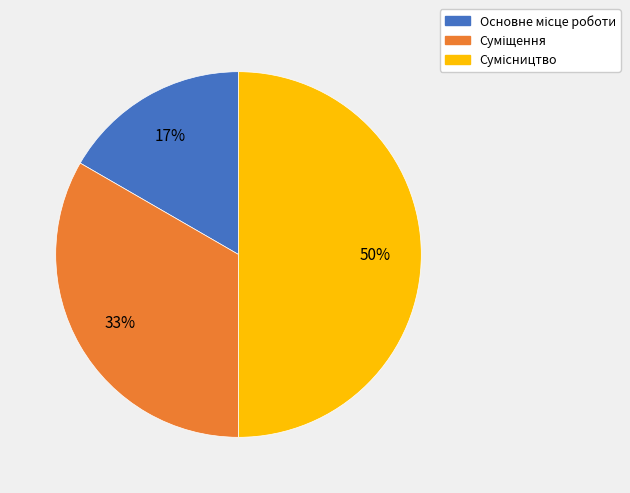

How many slices are in this pie chart?

3